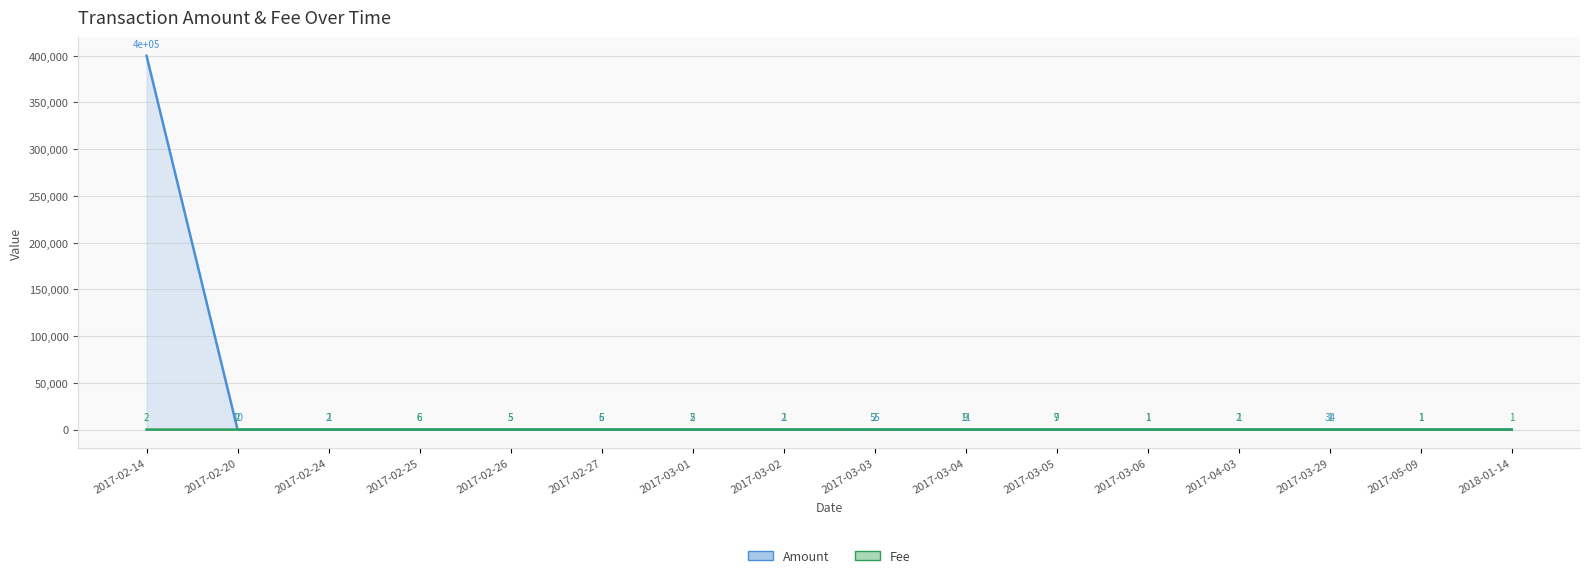

Rank the series by their maximum value, from lowest to highest.

Fee, Amount